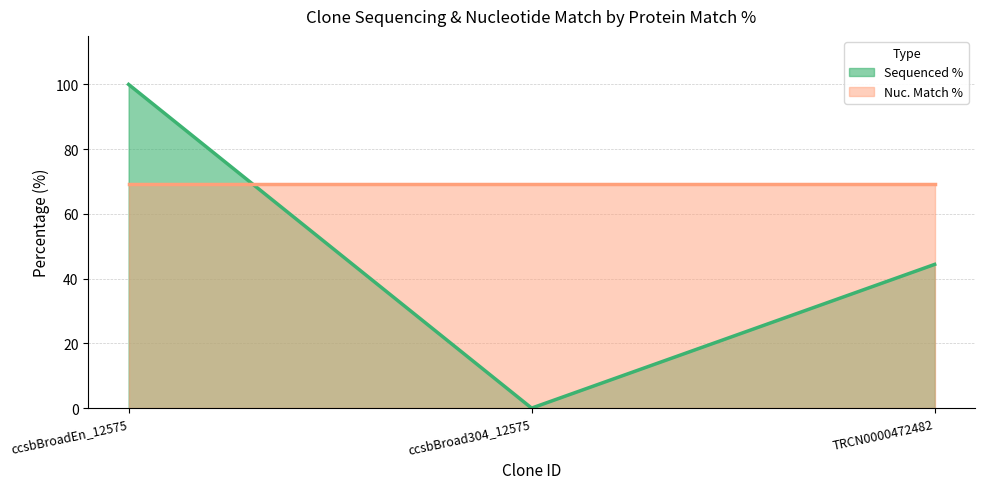

What is the sum of all values?

144.4